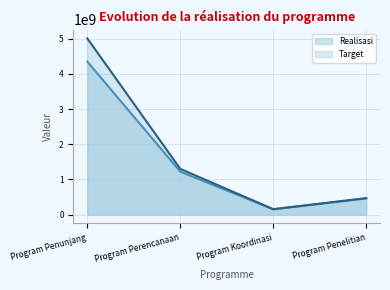

The Realisasi series shows 151812800 at Program Koordinasi. True or false?

True